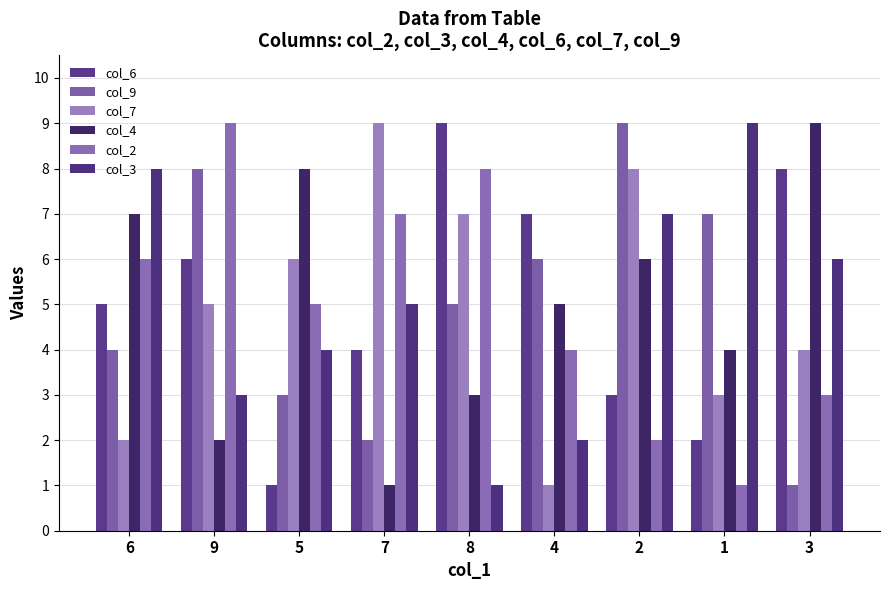

What is the smallest value displayed?

1